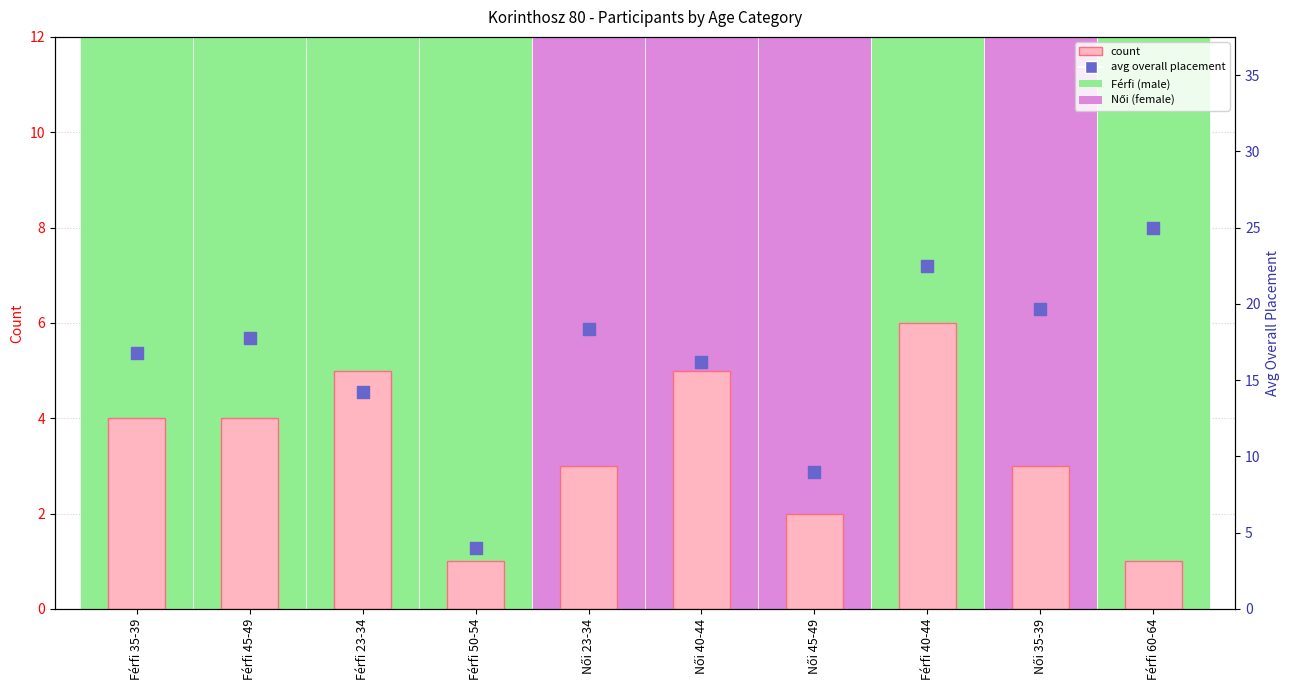

Which series has the largest Y range (max minus min)?

avg overall placement